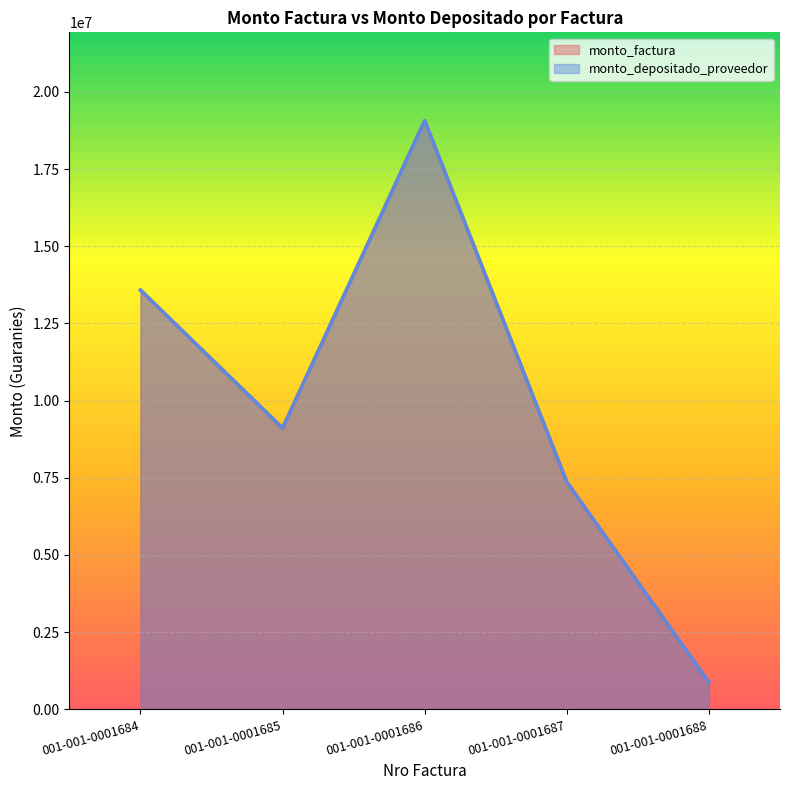

How many data points in monto_factura are less than 9108000?

2